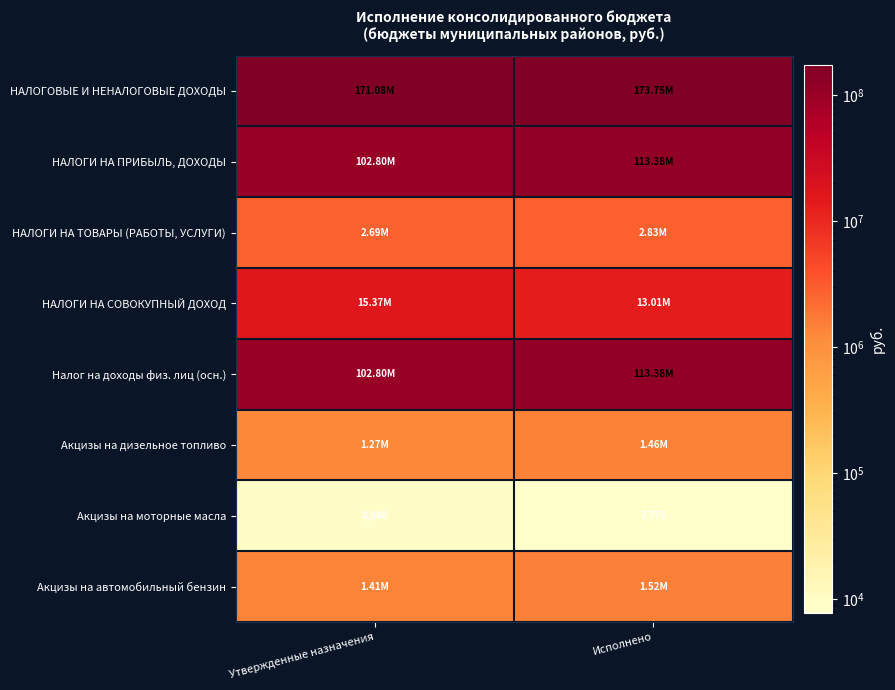

At which label does Акцизы на дизельное топливо first exceed 1457741?

Исполнено